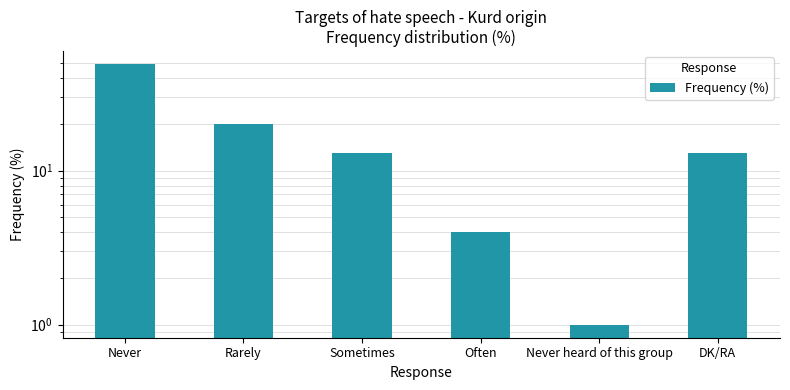

The chart shows a value of 28 at Rarely. True or false?

False